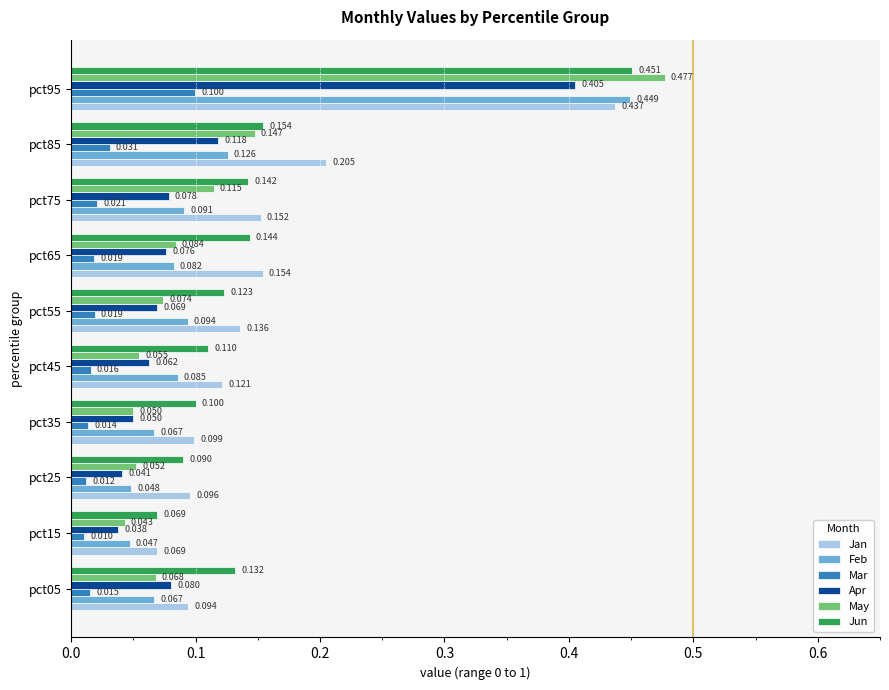

At which category is the sum across all series the highest?

pct95